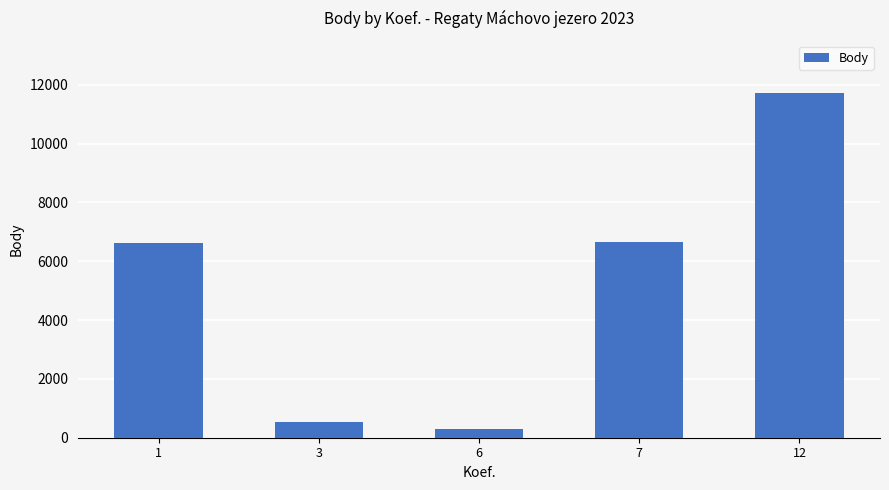

Approximately how many times larger is the value at 1 compared to 3?

12.6